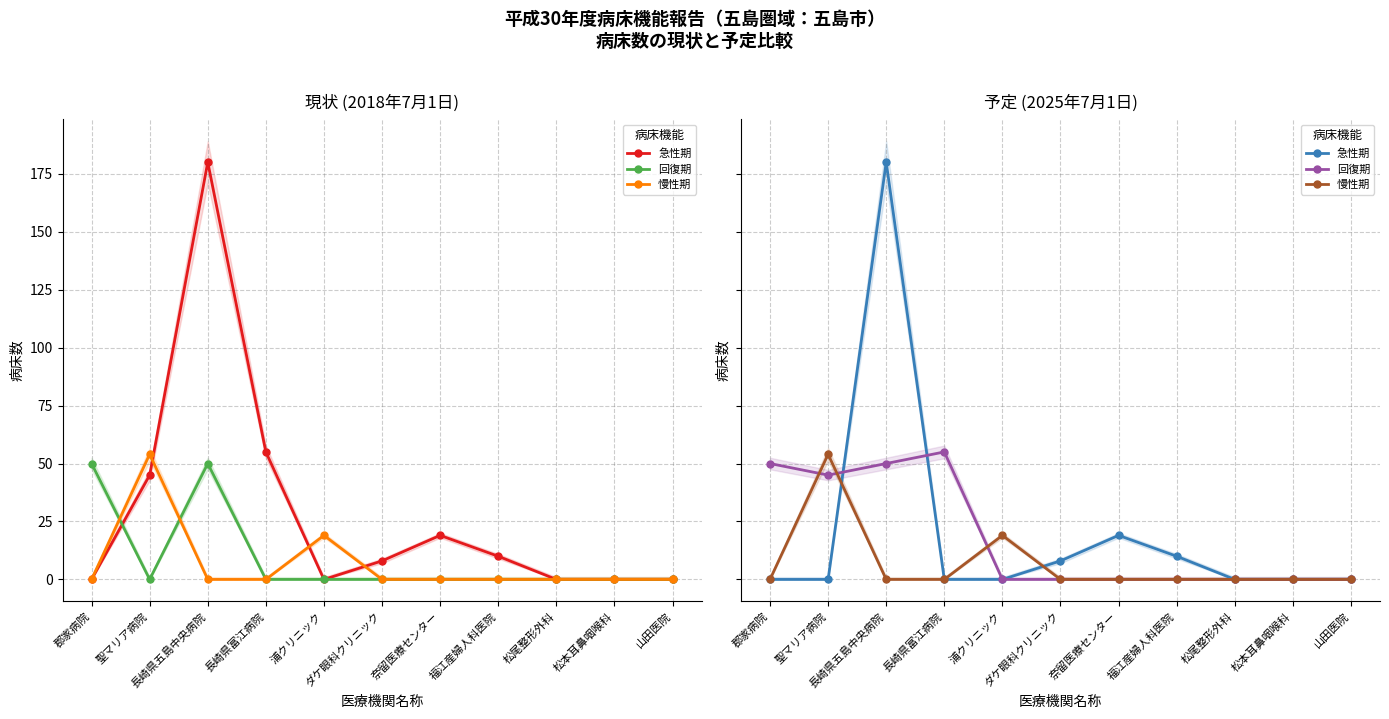

Between ダケ眼科クリニック and 郡家病院, which is larger?

ダケ眼科クリニック